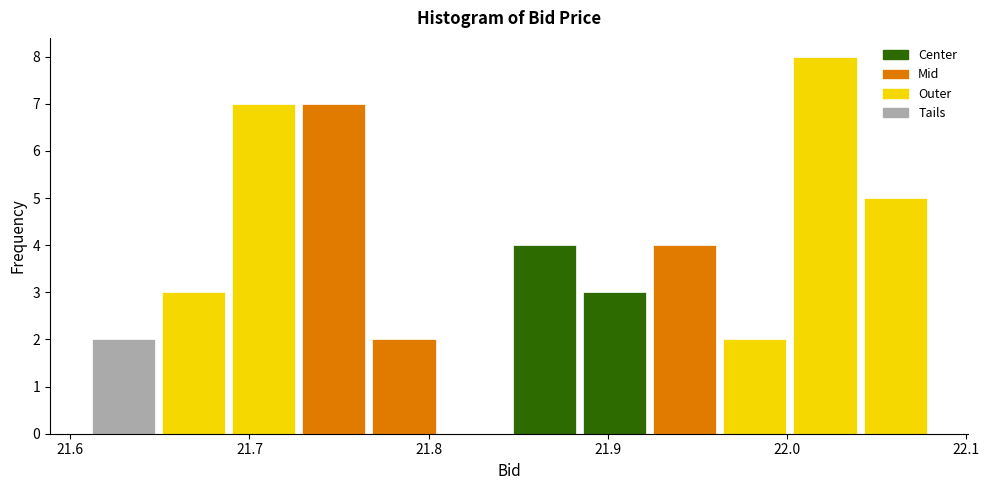

Around what value on the x-axis is the tallest bar? Give the approximate position of its centre, as read against the axis.

22.02